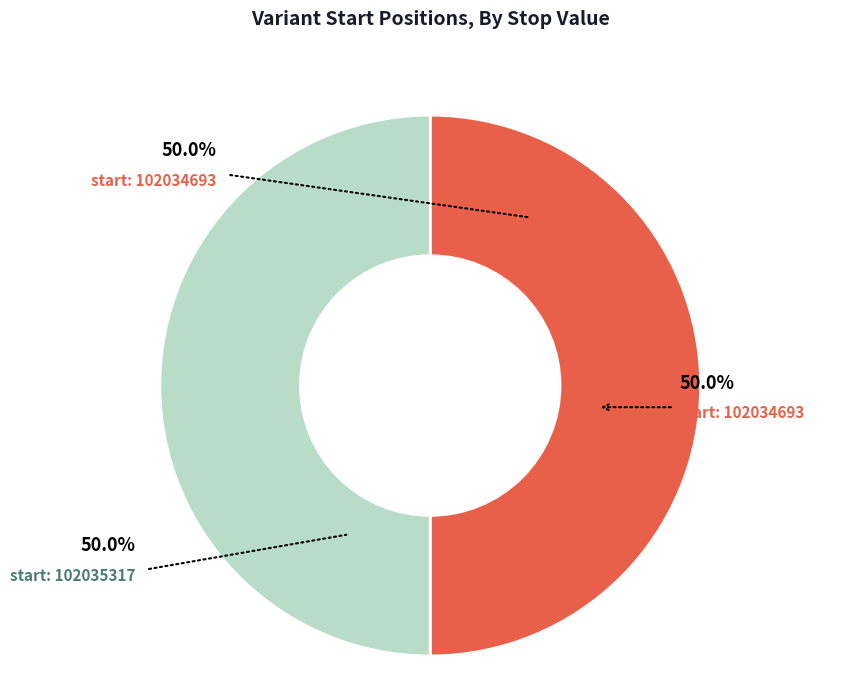

Is the sum of 102035317 and 102034693 greater than half?

Yes